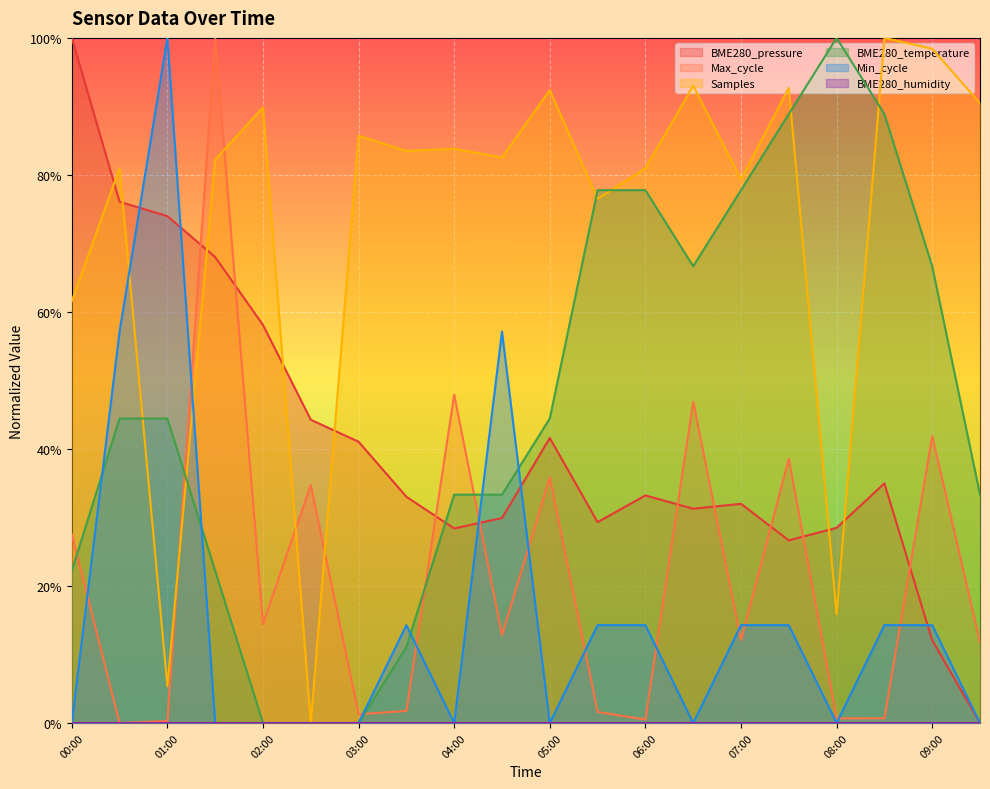

What is the difference between the maximum and minimum values in the BME280_pressure series?

1.0